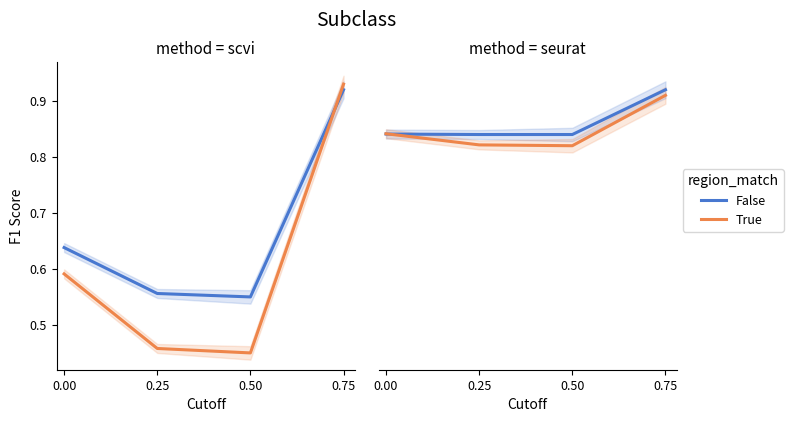

What are all the series names shown in the legend?

False, True